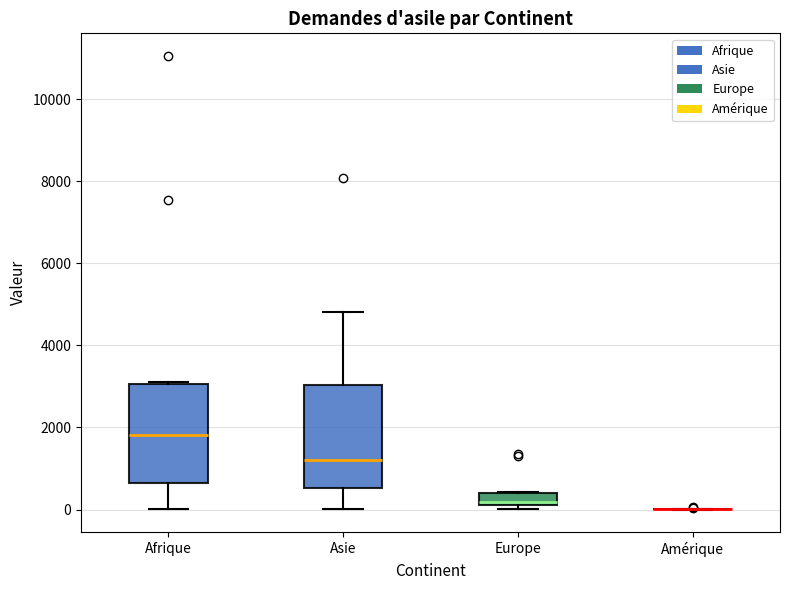

Reading left to right, transcribe this box plot: for each box, give where its median line is, the range the box spans, and where its two whiskers end, as read against the y-axis. The values are not printed on the chart, so give them approximately, as read against the axis.

Afrique: median 1800, box 600 to 3000, whiskers 0 to 3200
Asie: median 1200, box 600 to 3000, whiskers 0 to 4800
Europe: median 200 (just above the box's lower edge), box 200 to 400, whiskers 0 to 400
Amérique: box collapsed to a line at 0, whiskers 0 to 0